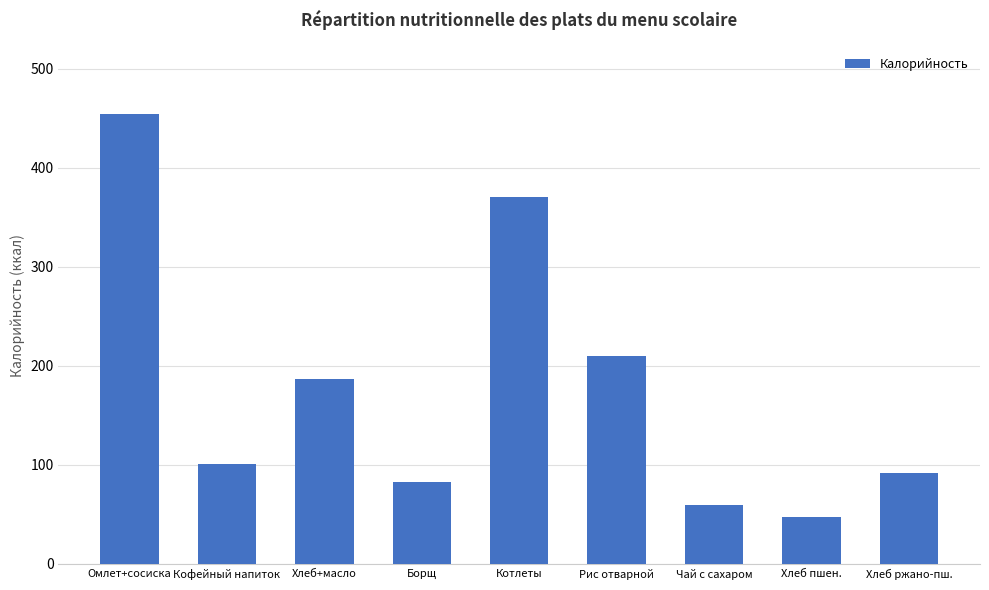

Rank the categories by value from lowest to highest.

Хлеб пшен., Чай с сахаром, Борщ, Хлеб ржано-пш., Кофейный напиток, Хлеб+масло, Рис отварной, Котлеты, Омлет+сосиска